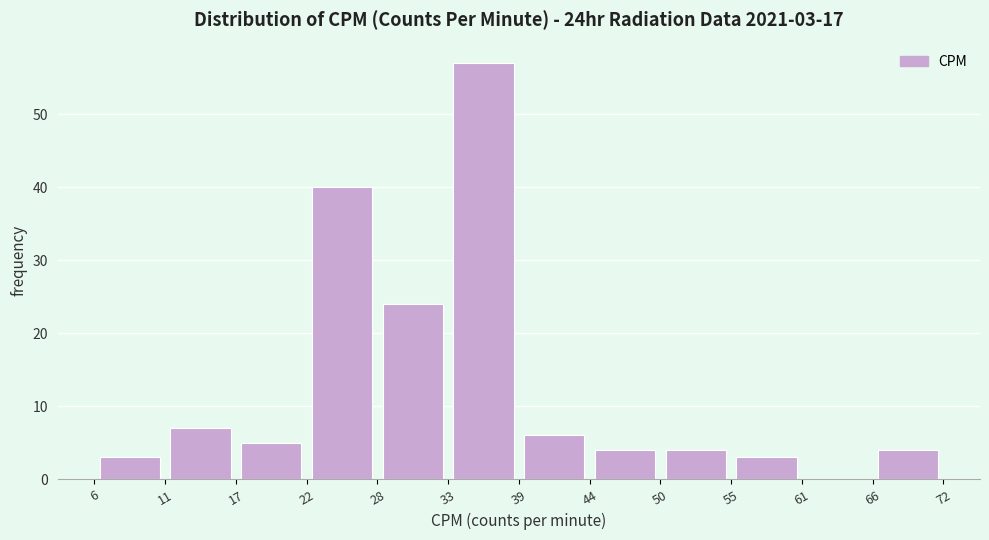

Which range on the x-axis has the tallest bar?

33 to 39